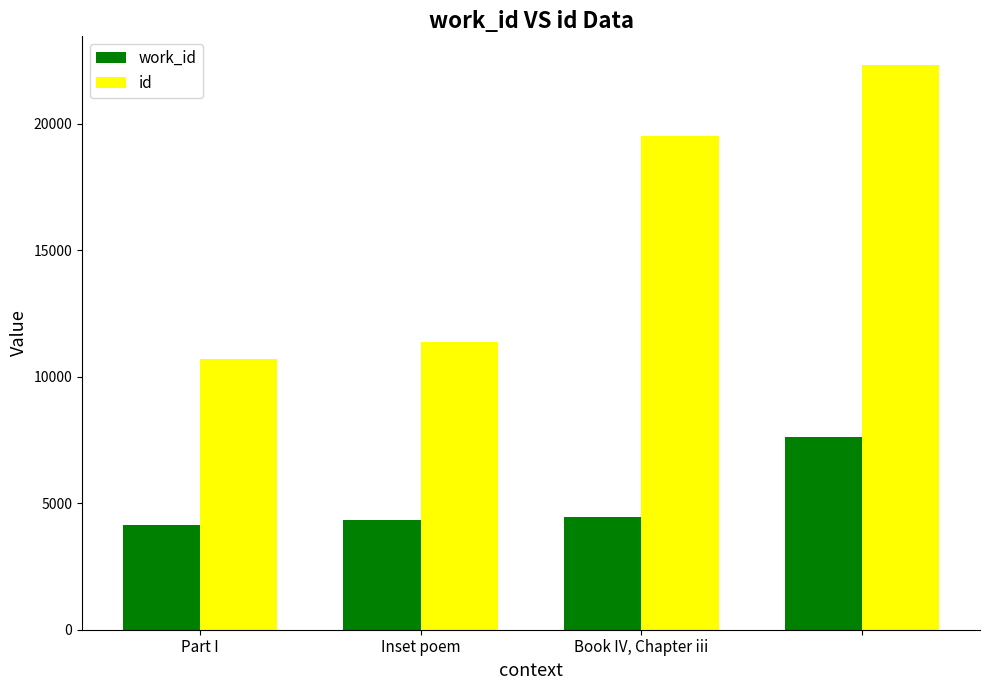

Rank the series by their maximum value, from highest to lowest.

id, work_id